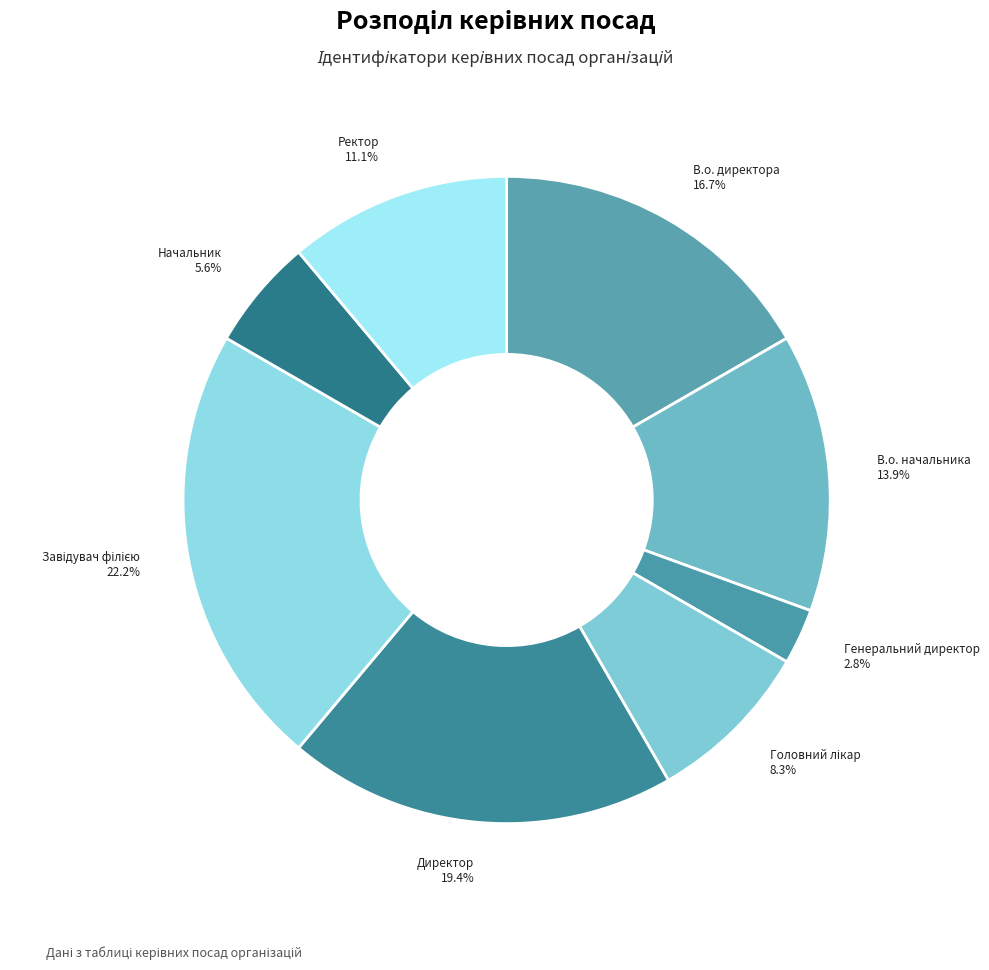

Which category has the biggest portion of the pie?

Завідувач філією